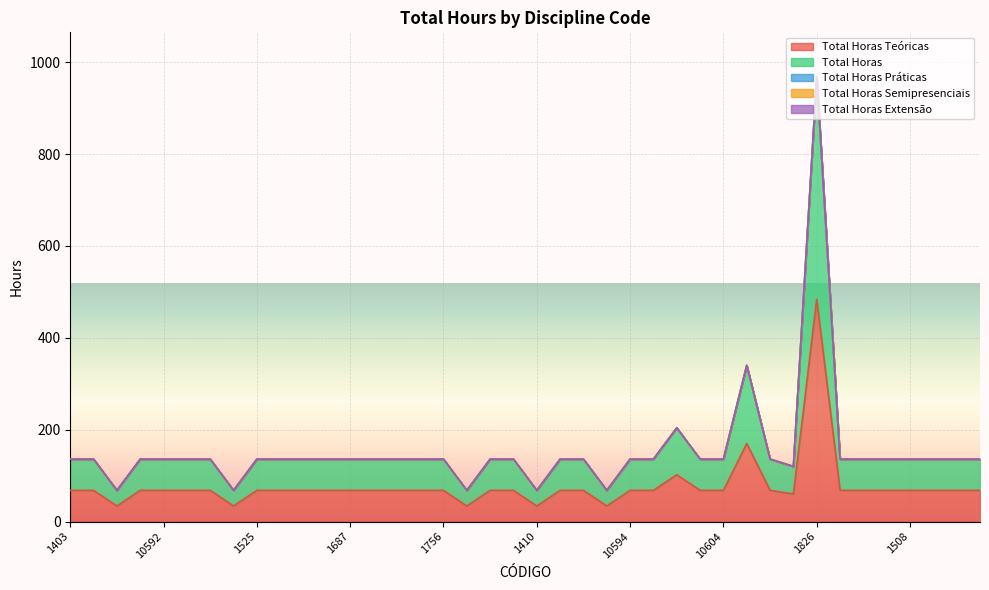

What is the greatest value displayed?

484